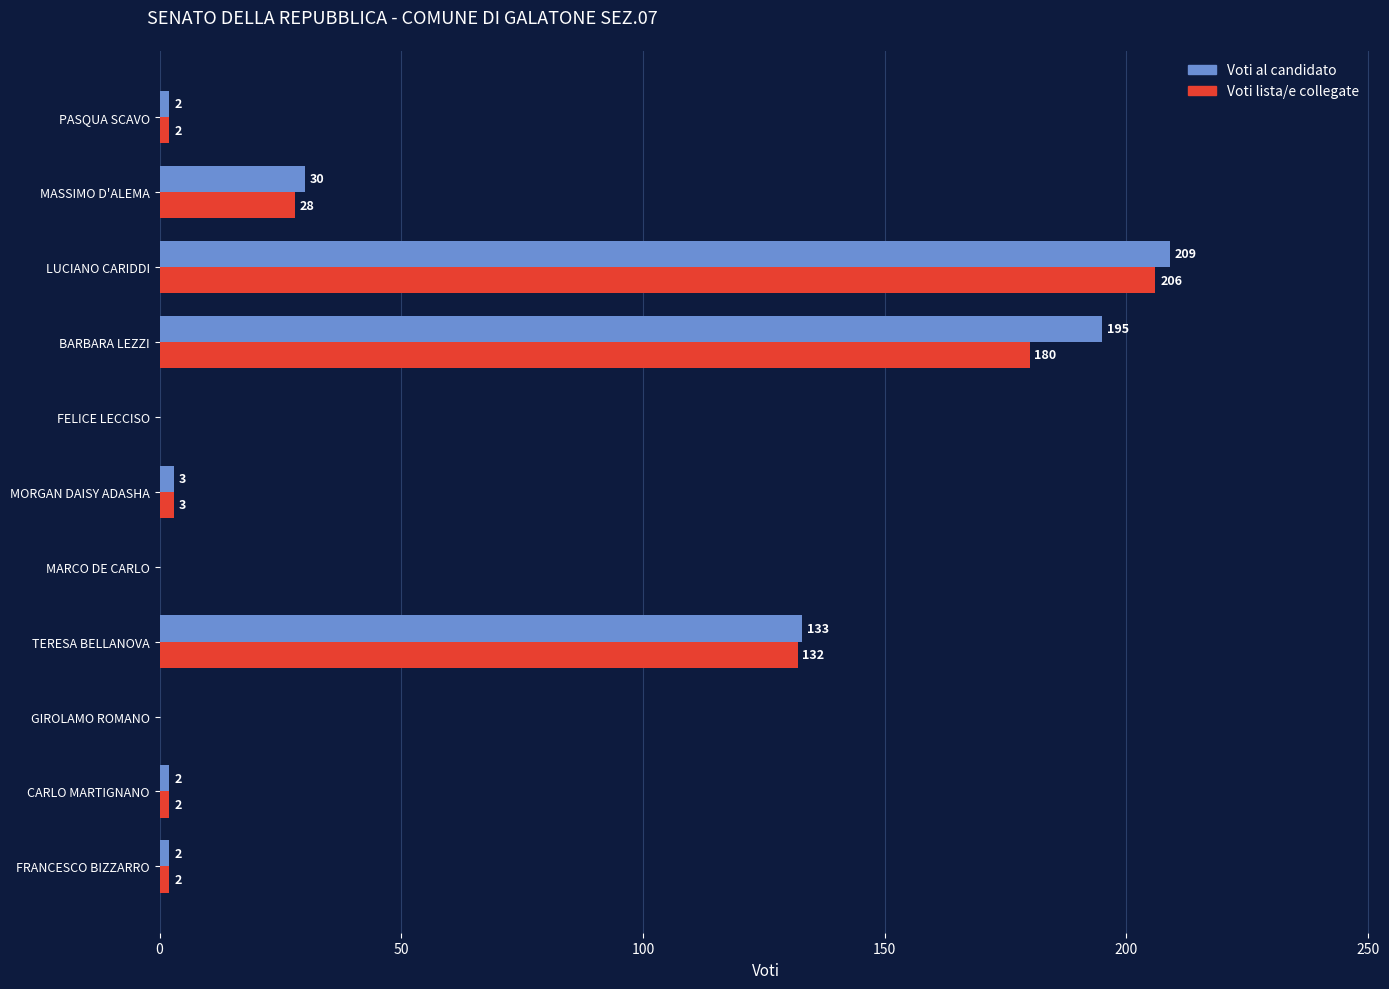

What is the sum of all Voti al candidato values?

576